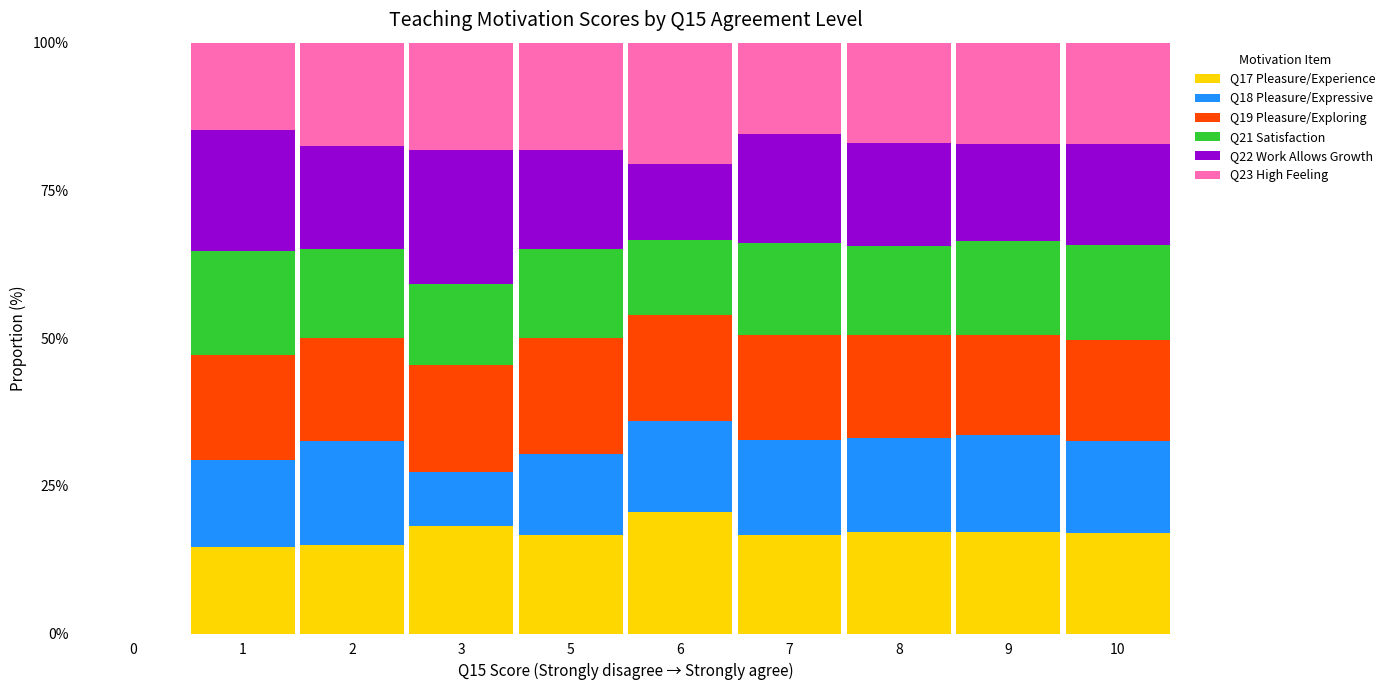

What is the maximum value for Q17 Pleasure/Experience?

20.5